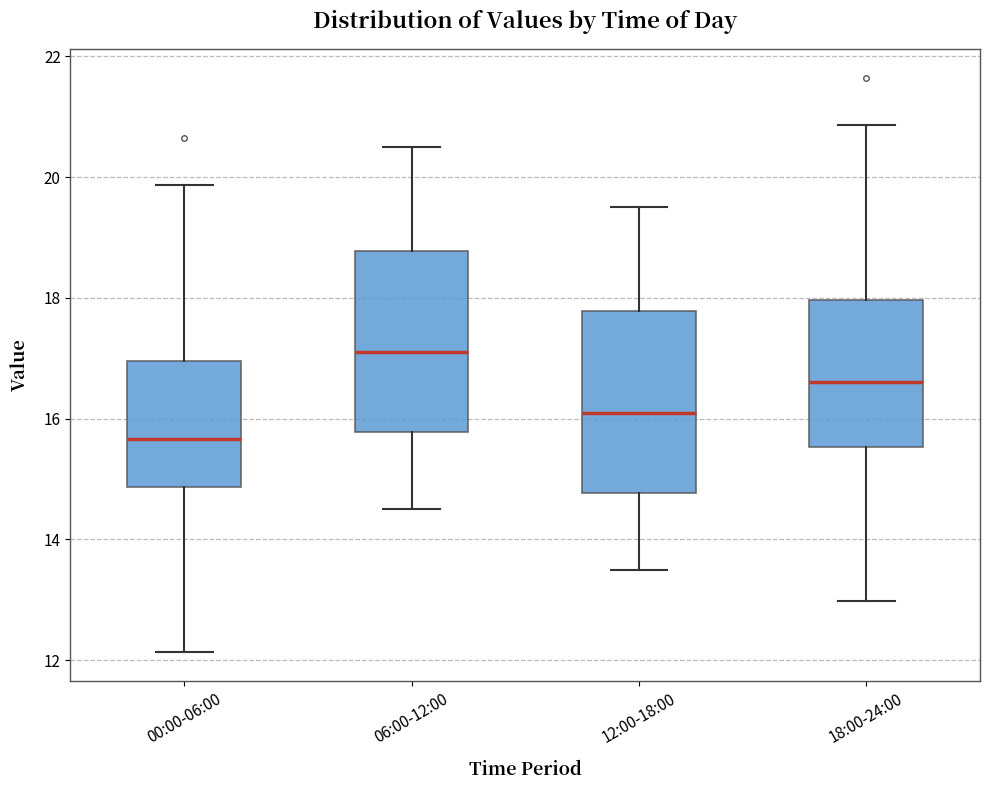

Reading left to right, transcribe this box plot: for each box, give where its median line is, the range the box spans, and where its two whiskers end, as read against the y-axis. The values are not printed on the chart, so give them approximately, as read against the axis.

00:00-06:00: median 15.6, box 14.8 to 17.0, whiskers 12.2 to 19.8
06:00-12:00: median 17.2, box 15.8 to 18.8, whiskers 14.6 to 20.6
12:00-18:00: median 16.2, box 14.8 to 17.8, whiskers 13.6 to 19.6
18:00-24:00: median 16.6, box 15.6 to 18.0, whiskers 13.0 to 20.8